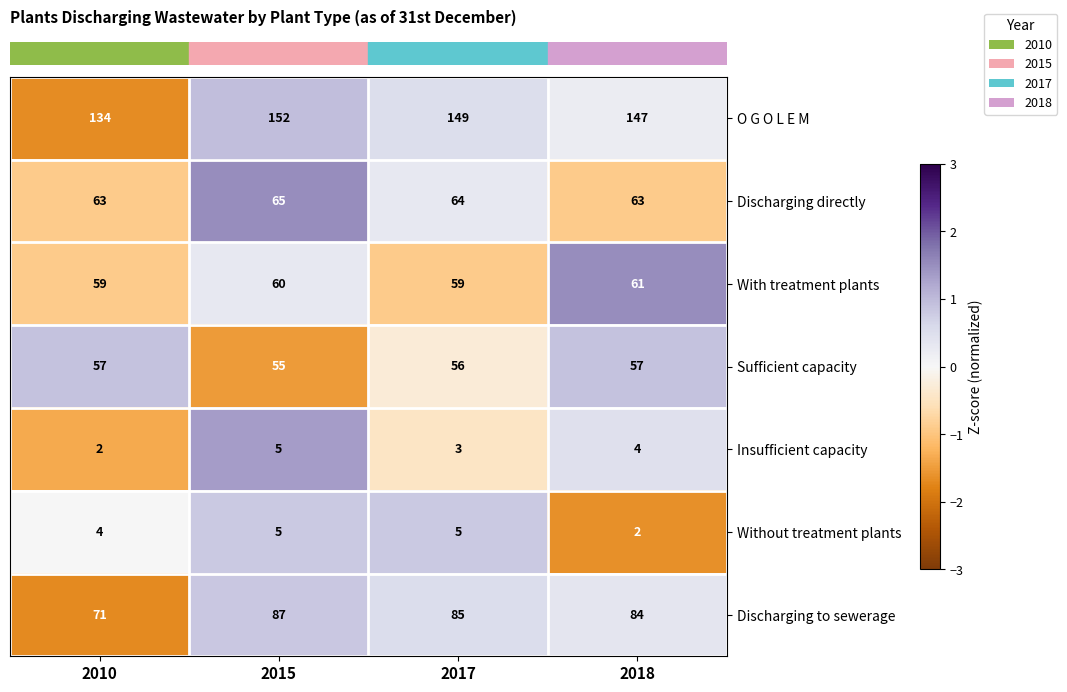

Is it true that With treatment plants equals 105 at 2017?

False